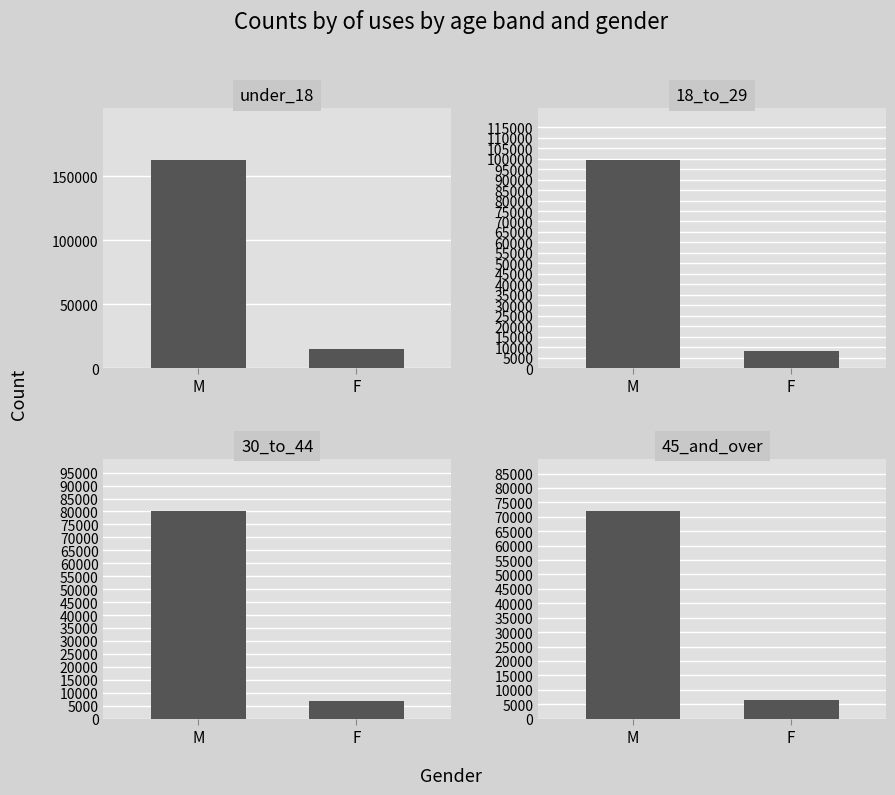

At F, list the series in order from smallest to largest.

panel_45_and_over, panel_30_to_44, panel_18_to_29, panel_under_18